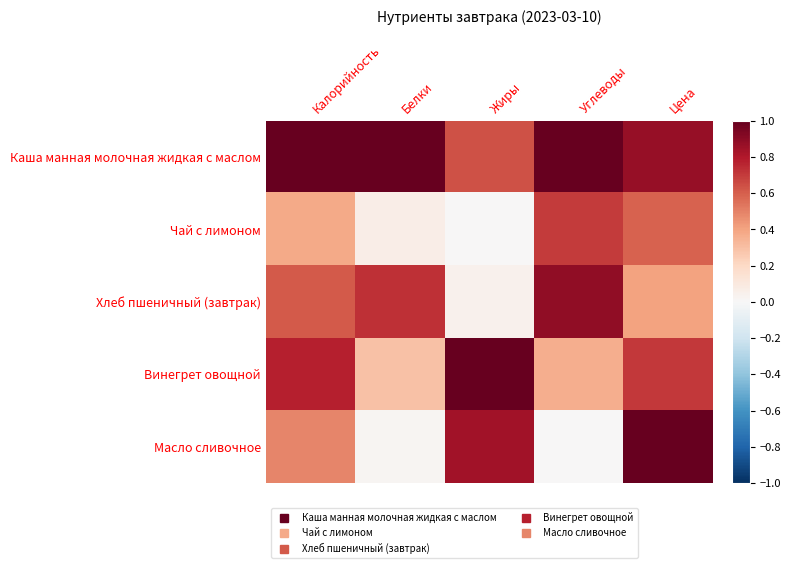

At Углеводы, list the series in order from largest to smallest.

Каша манная молочная жидкая с маслом, Хлеб пшеничный (завтрак), Чай с лимоном, Винегрет овощной, Масло сливочное